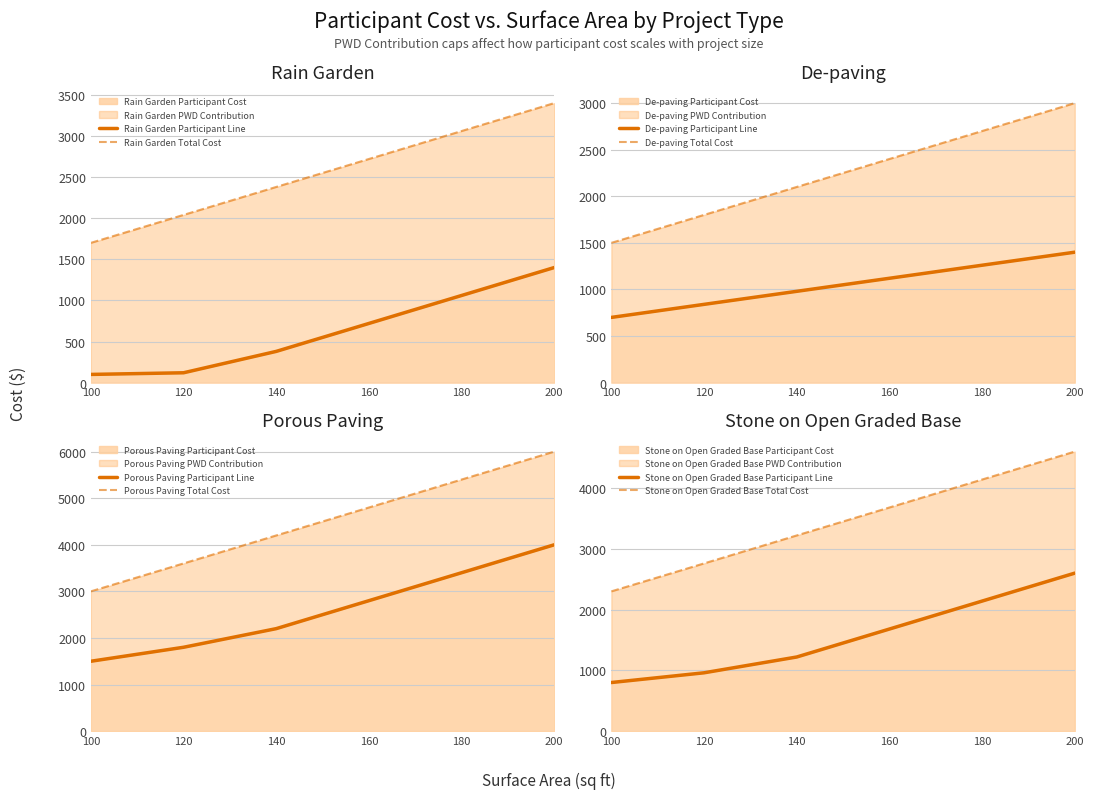

What is the sum of the Rain Garden Participant Cost values at 200 and 120?

1520